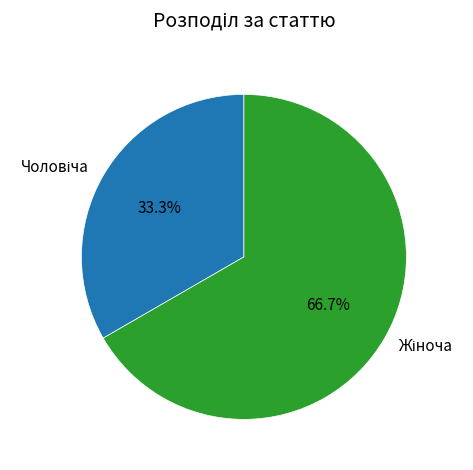

Is there a majority slice in this chart?

Yes